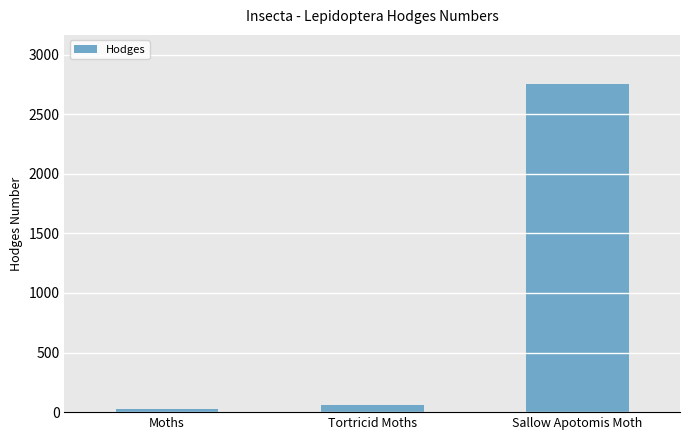

What is the change in value from Moths to Tortricid Moths?

+33.1